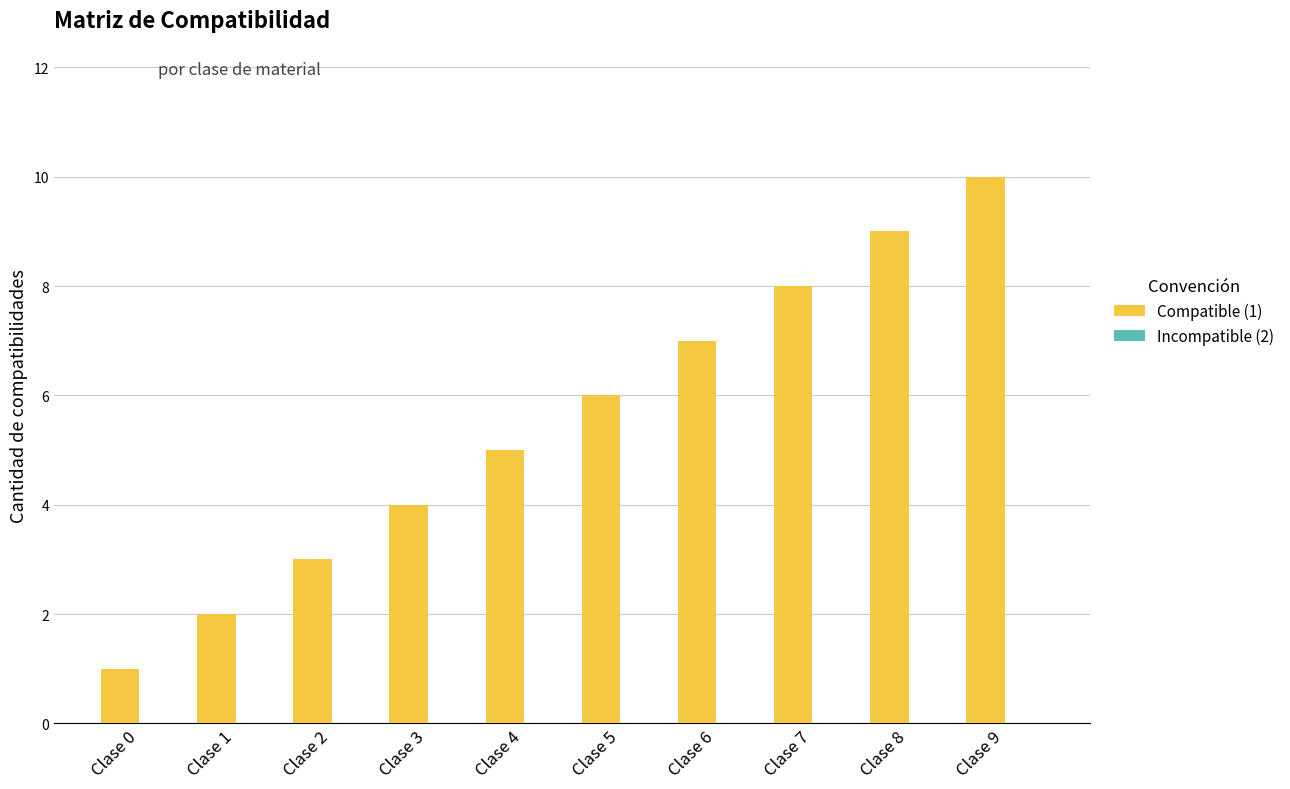

List the labels in order of value, largest first.

Clase 9, Clase 8, Clase 7, Clase 6, Clase 5, Clase 4, Clase 3, Clase 2, Clase 1, Clase 0